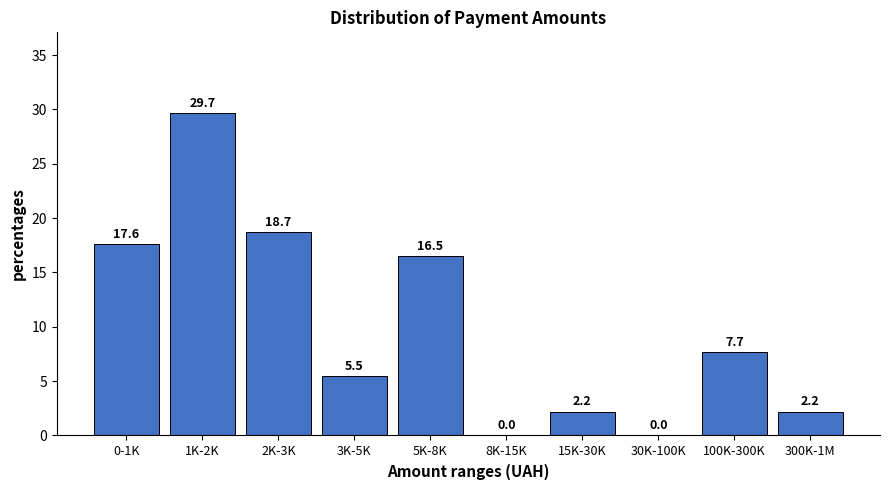

Reading right to left, transcribe all the data shown in this chart.

300K-1M=2.2	100K-300K=7.7	30K-100K=0.0	15K-30K=2.2	8K-15K=0.0	5K-8K=16.5	3K-5K=5.5	2K-3K=18.7	1K-2K=29.7	0-1K=17.6